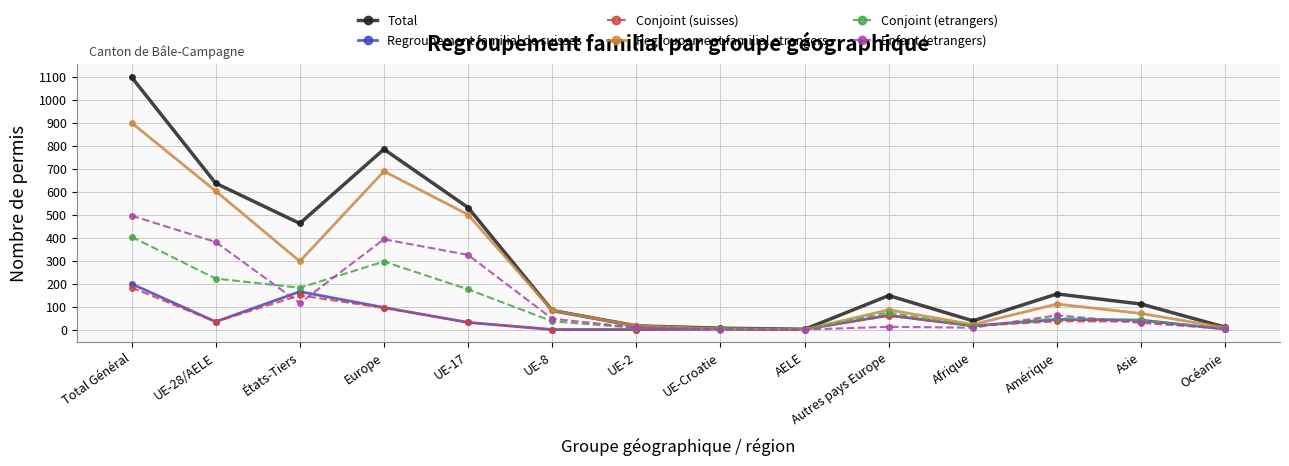

Which category has the highest value in the Enfant (etrangers) series?

Total Général